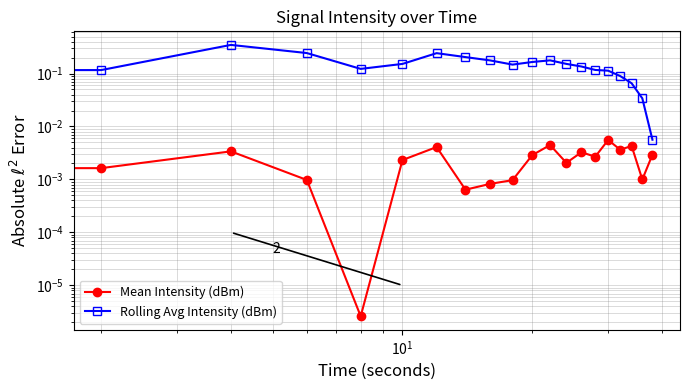

What are all the series names shown in the legend?

Mean Intensity (dBm), Rolling Avg Intensity (dBm)